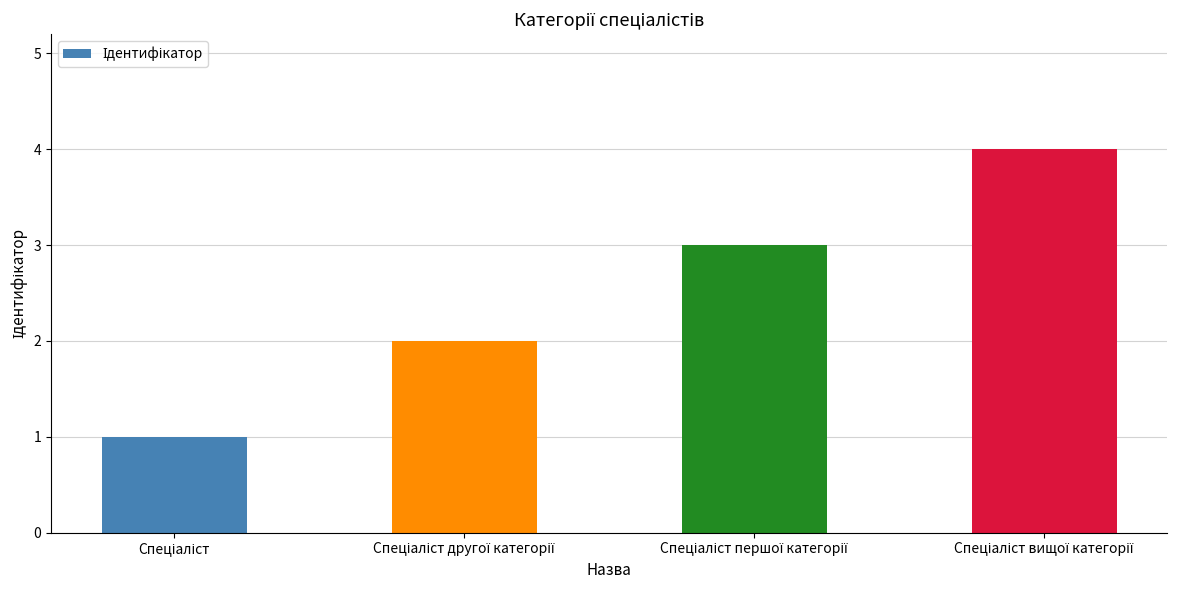

Does the chart contain any negative values?

No